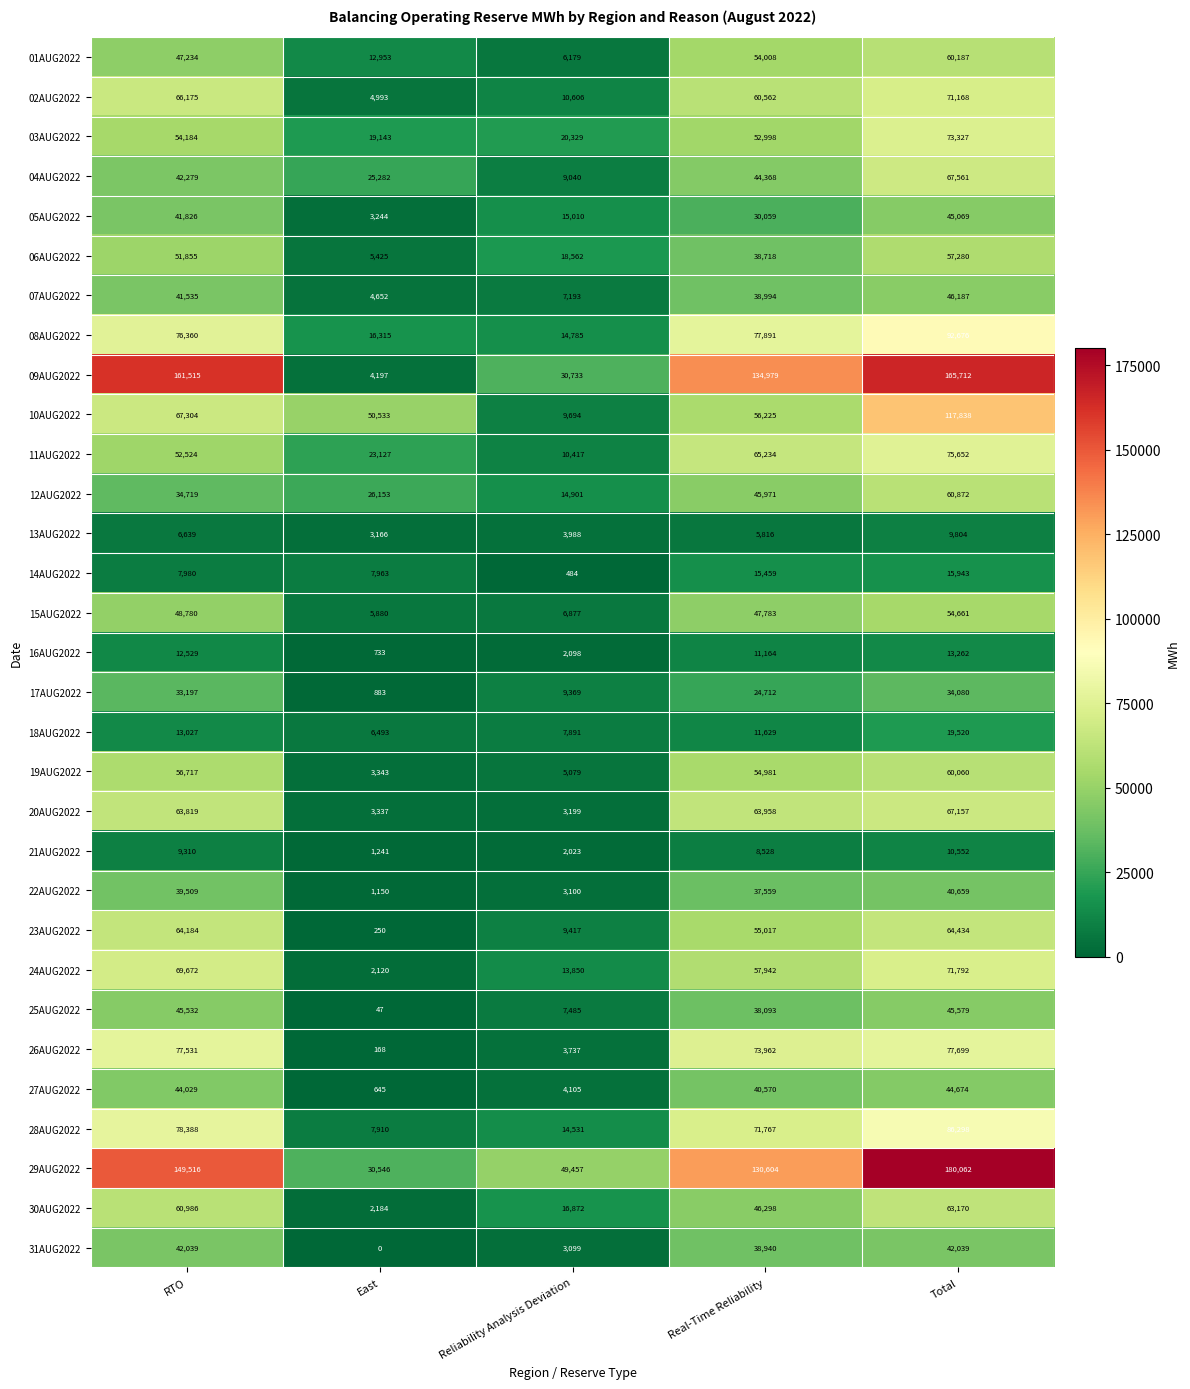

Which series has the largest range (max minus min)?

09AUG2022